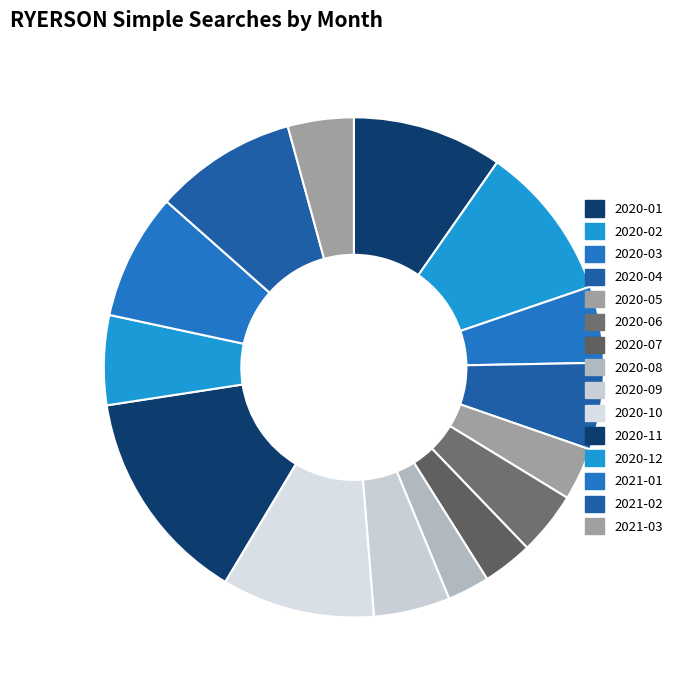

What is the smallest slice in the pie chart?

2020-08